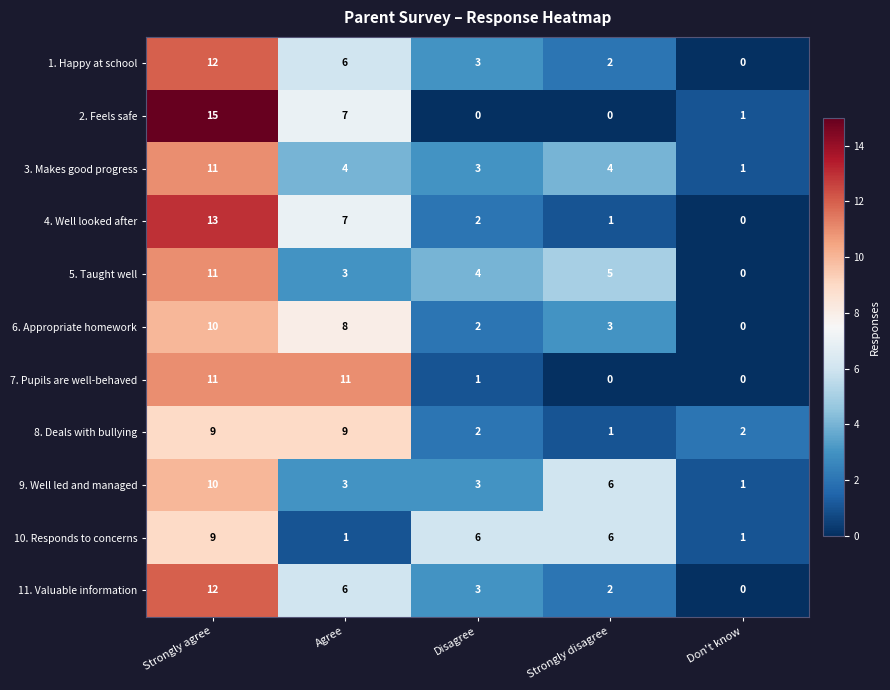

How many series are shown in this chart?

11